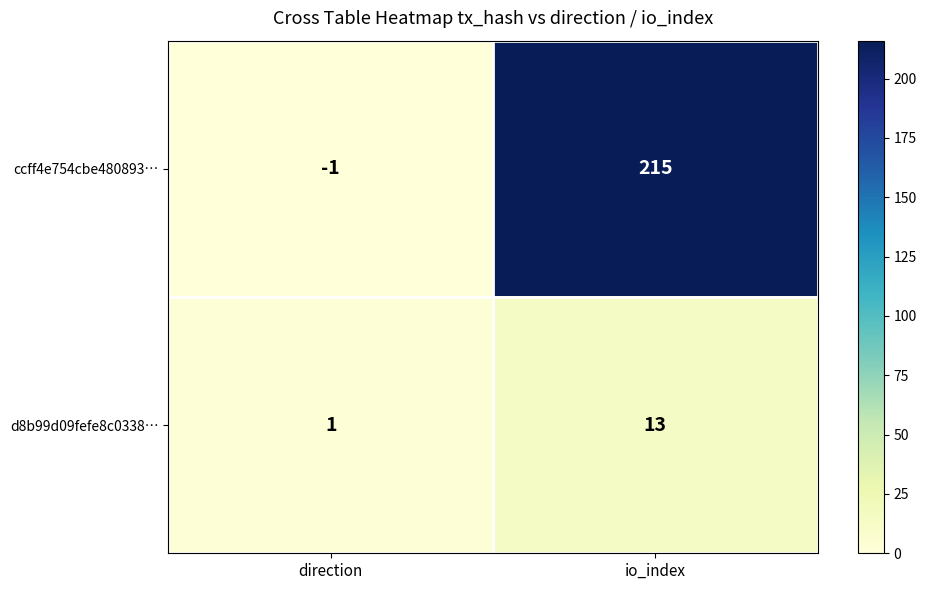

What is the difference between the maximum and minimum values in the ccff4e754cbe480893… series?

216